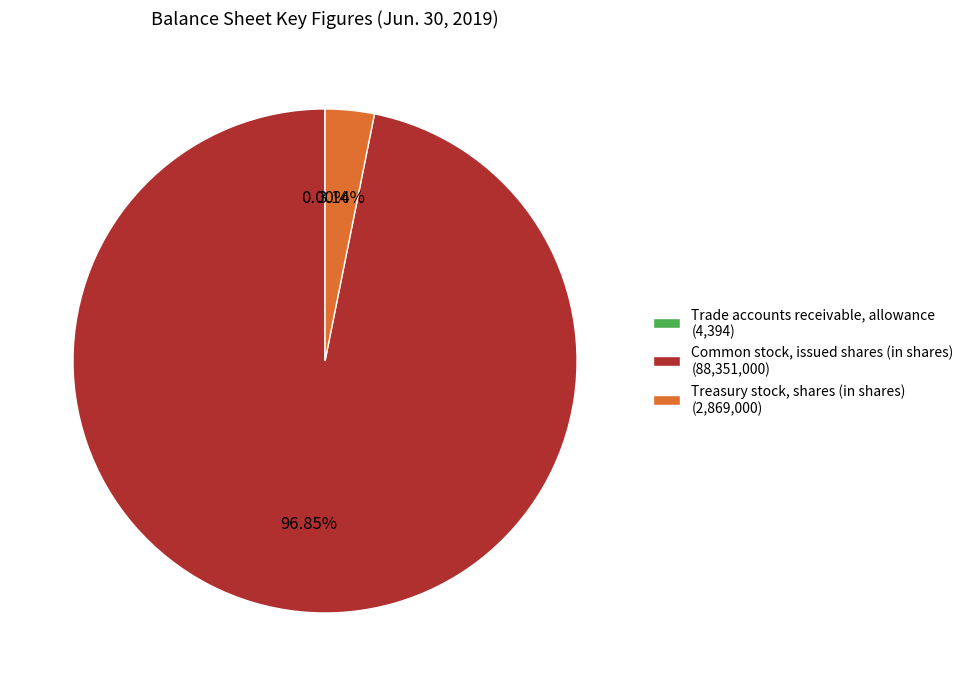

Is Common stock, issued shares (in shares) the majority of the pie?

Yes